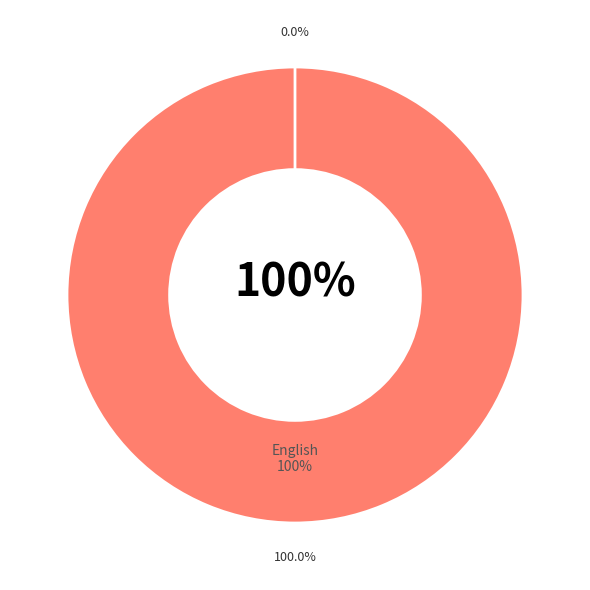

True or false: English accounts for 99% of the total.

False